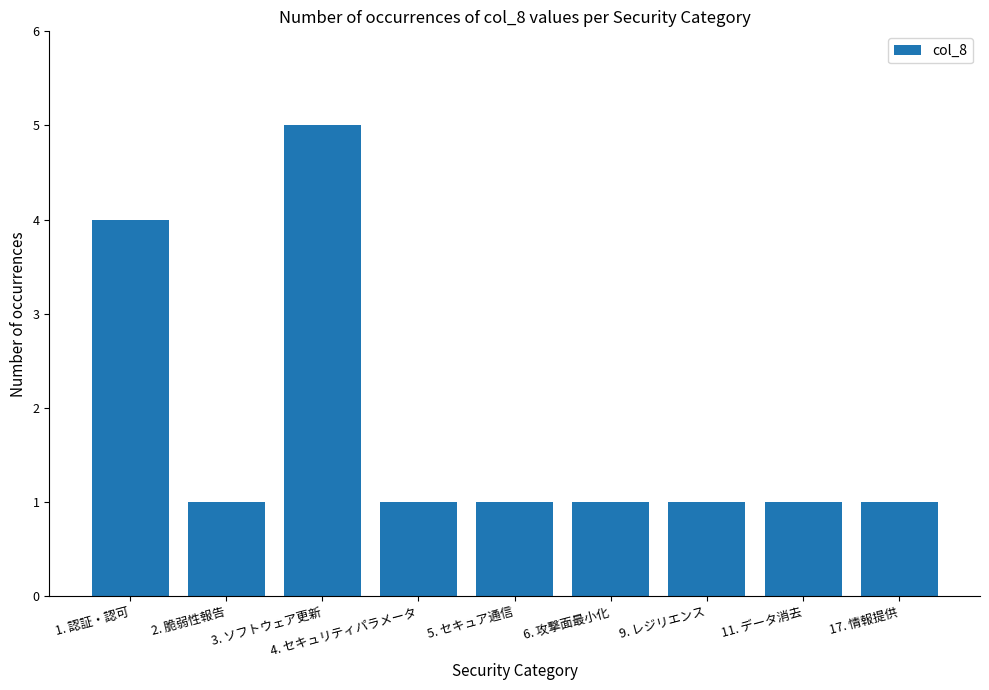

Where is the data nearest to the value 3?

1. 認証・認可